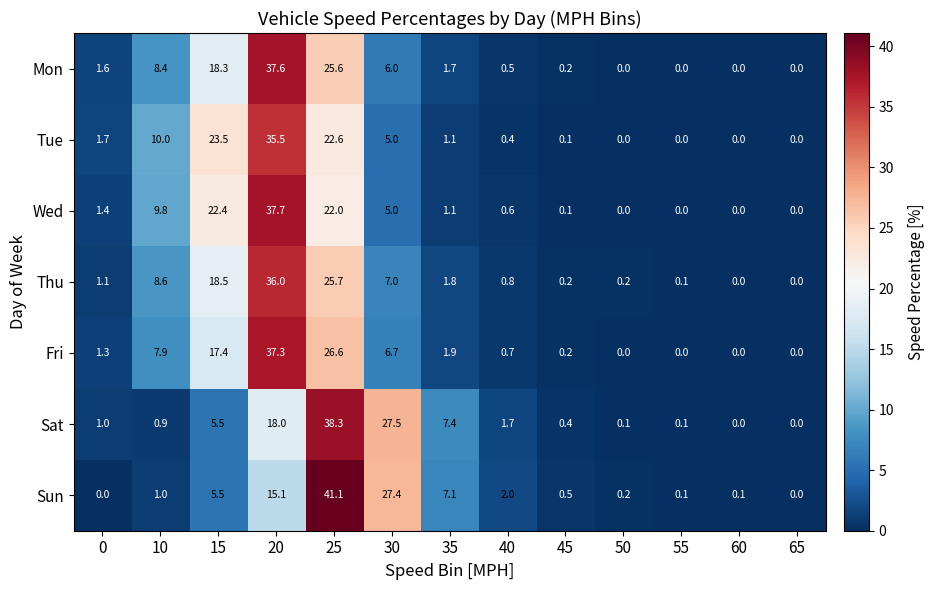

What is the difference between the Sat values at 50 and 15?

5.4